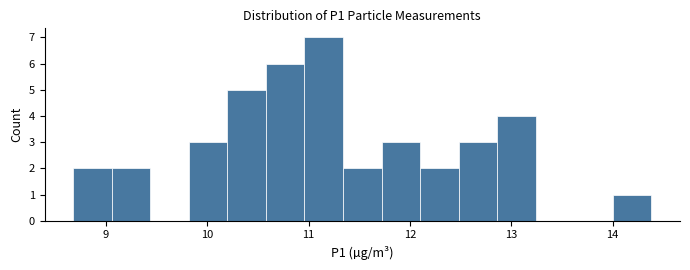

Around what value on the x-axis is the tallest bar? Give the approximate position of its centre, as read against the axis.

11.2